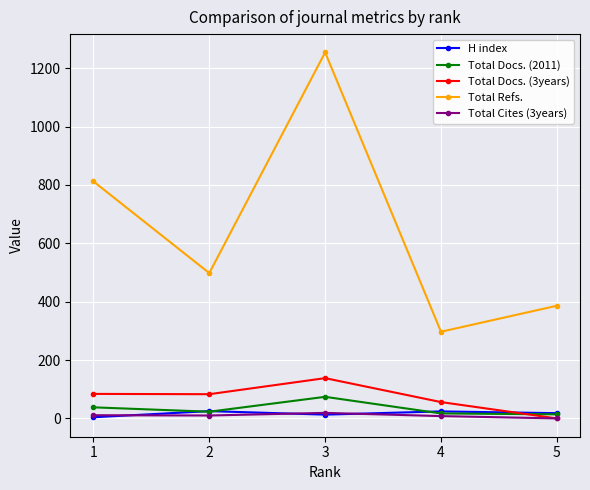

The value of Total Docs. (3years) at 5 is 0. True or false?

True